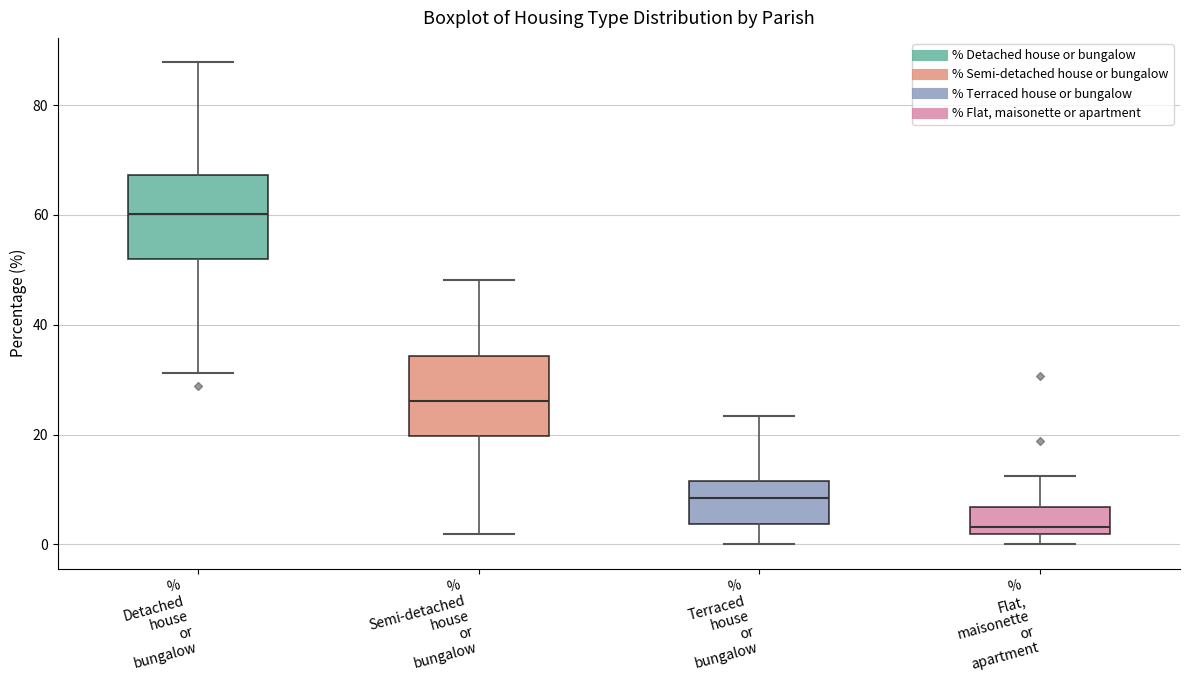

Where does the median line of the box for % Semi-detached house or bungalow sit on the y-axis? The values are not printed on the chart, so give them approximately, as read against the axis.

26